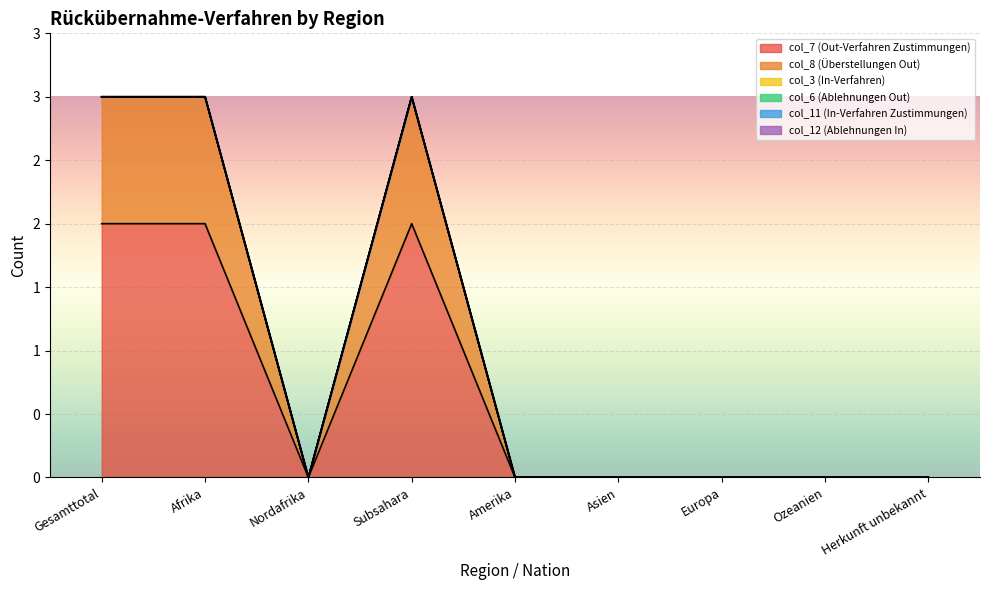

Which series has the widest spread of values?

col_7 (Out-Verfahren Zustimmungen)